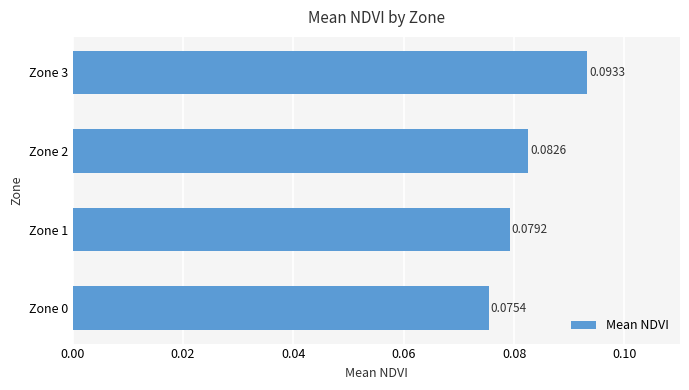

Which label corresponds to the largest value in the chart?

Zone 3